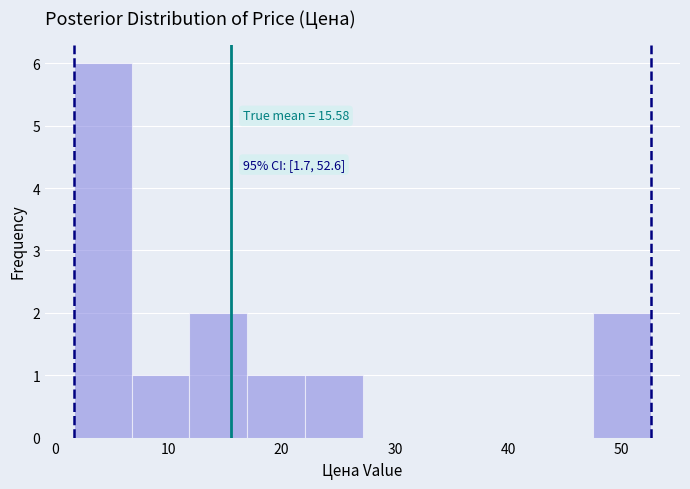

Which range on the x-axis has the tallest bar?

2 to 7